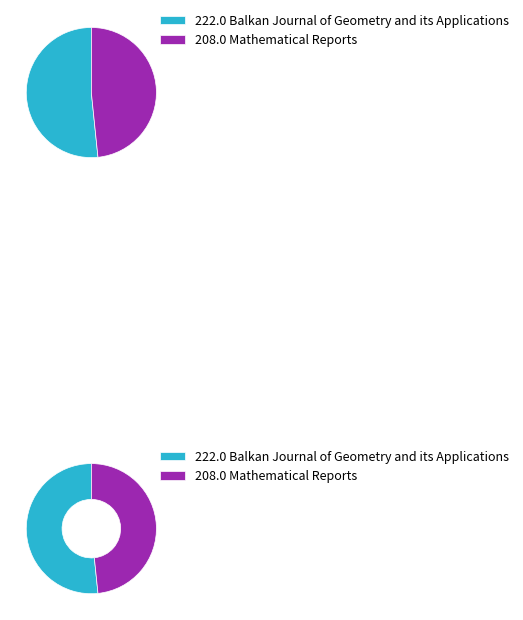

To the nearest percent, what is the difference between the largest and smallest slice percentages?

3%